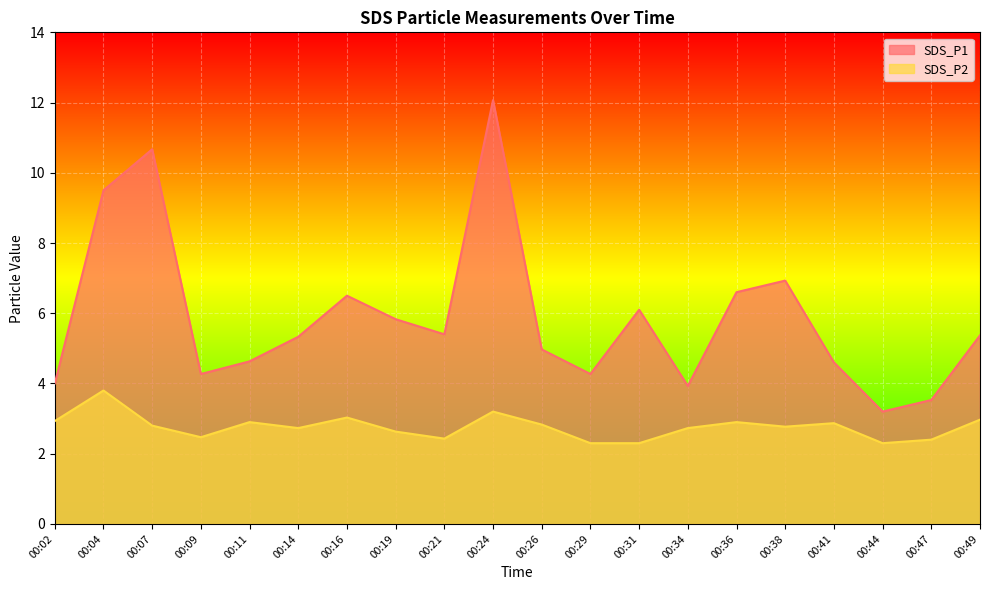

At which label is SDS_P2 closest to 3?

00:16